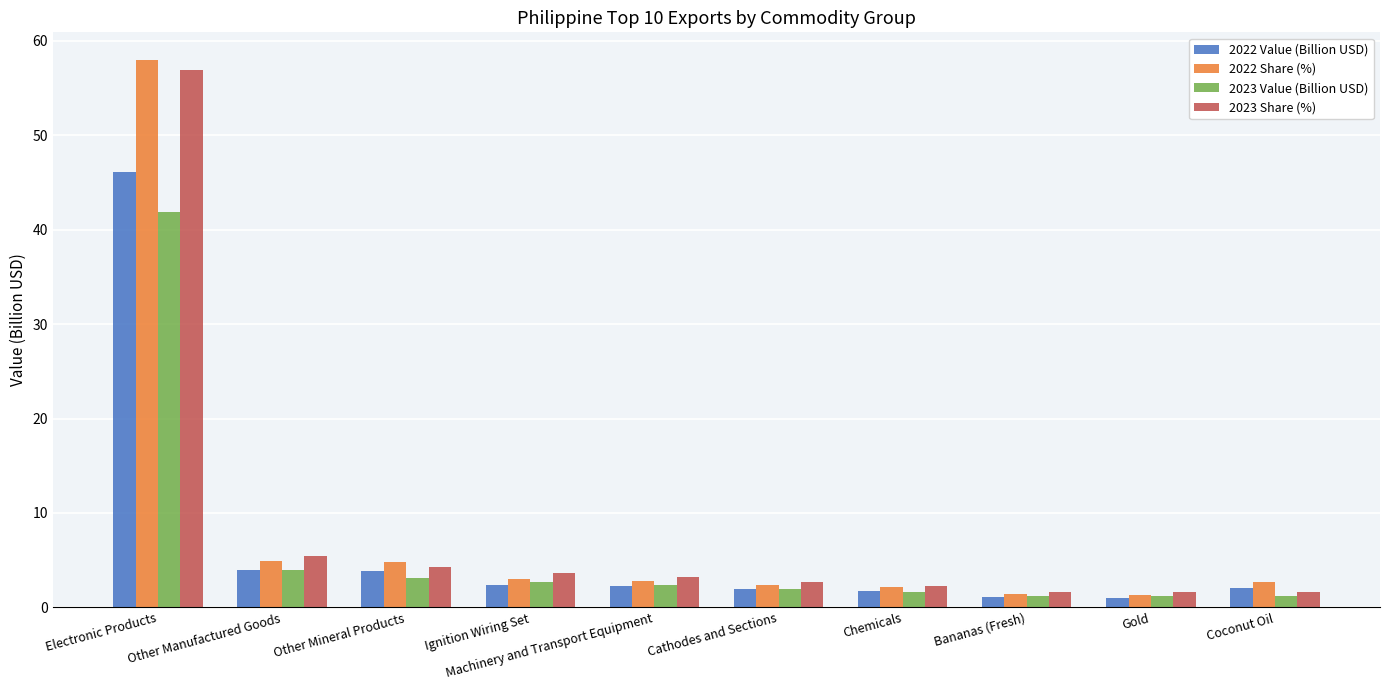

Which series has the widest spread of values?

2022 Share (%)